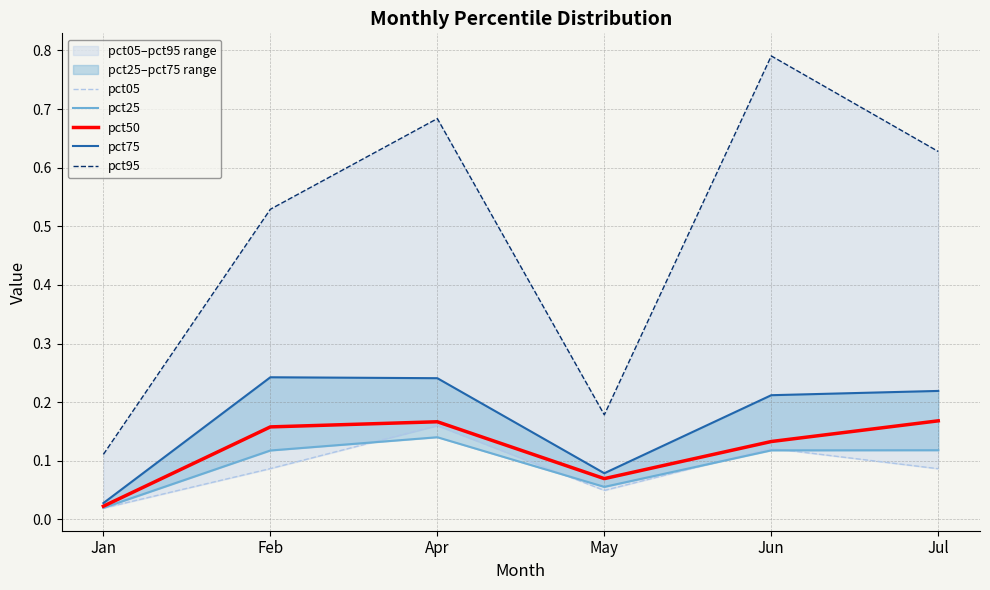

What is the difference between the pct25 values at Feb and May?

0.1